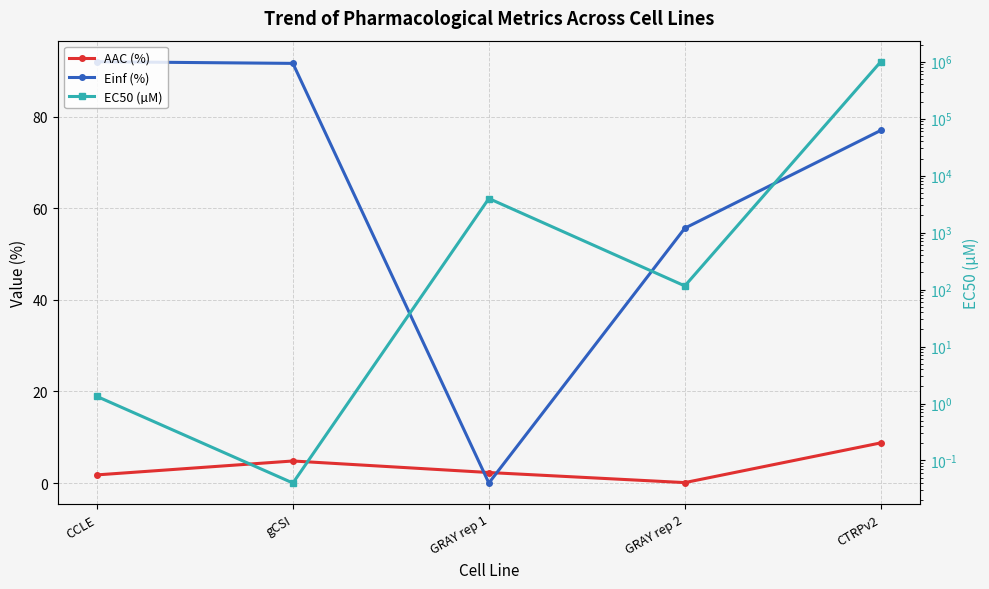

Where is EC50 (µM) nearest to the value 500000?

GRAY rep 1